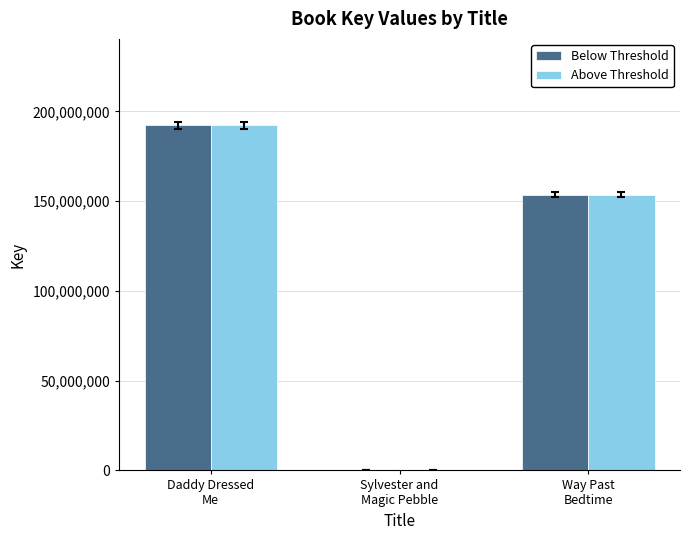

Count the number of categories in the chart.

3